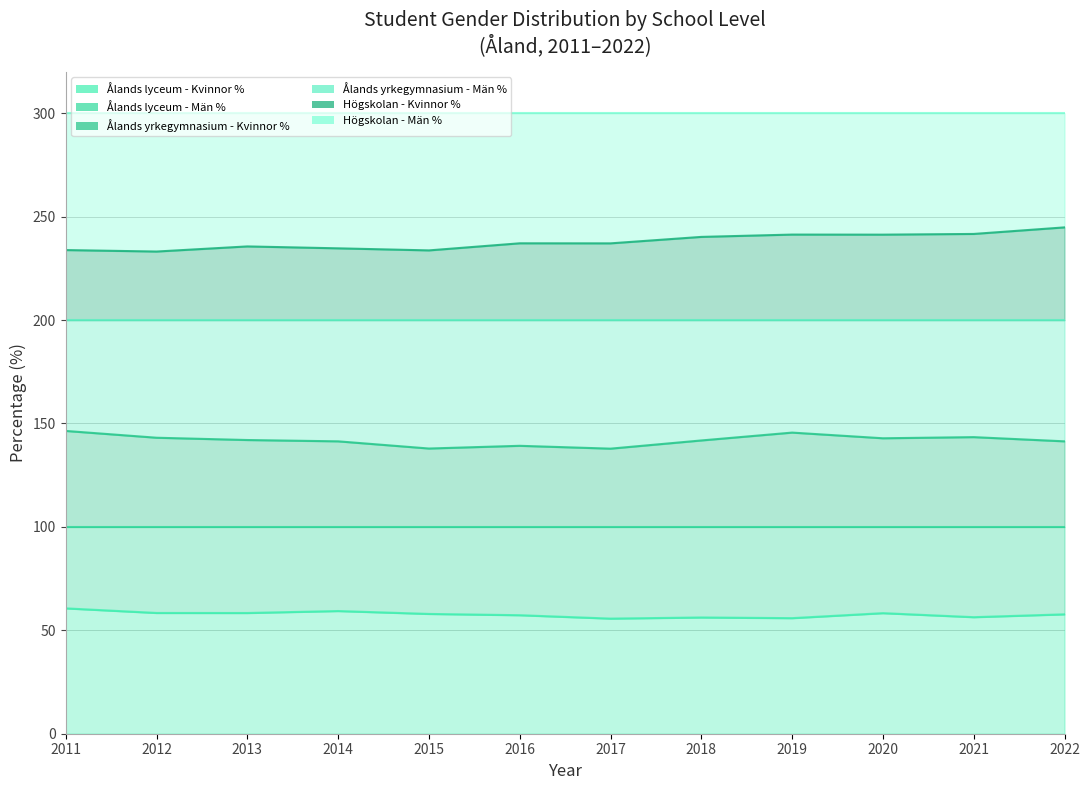

Between 2015 and 2018, which series saw the biggest shift?

Högskolan - Kvinnor %